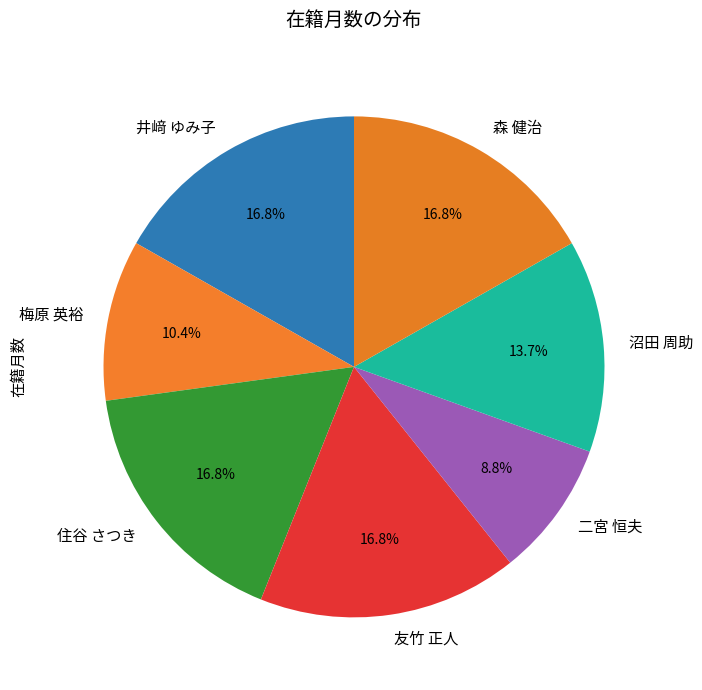

Is it true that 二宮 恒夫 is 1% of the pie?

False